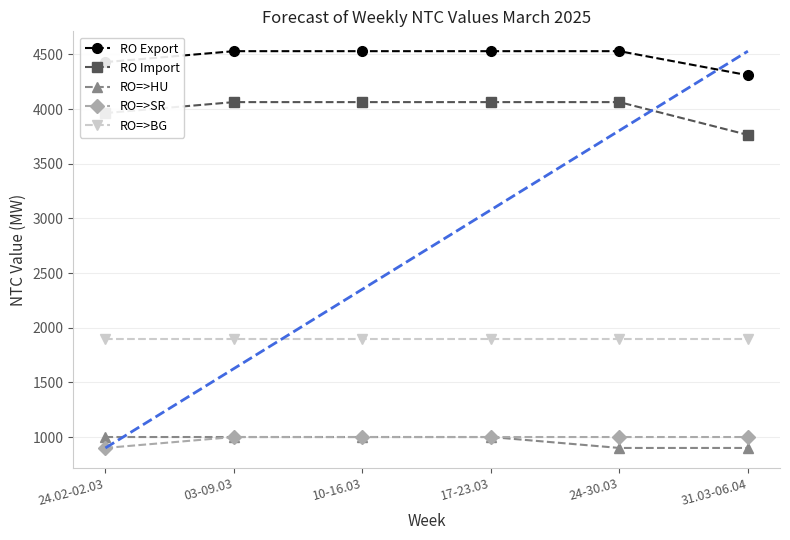

True or false: RO Export and RO Import intersect in this chart.

False